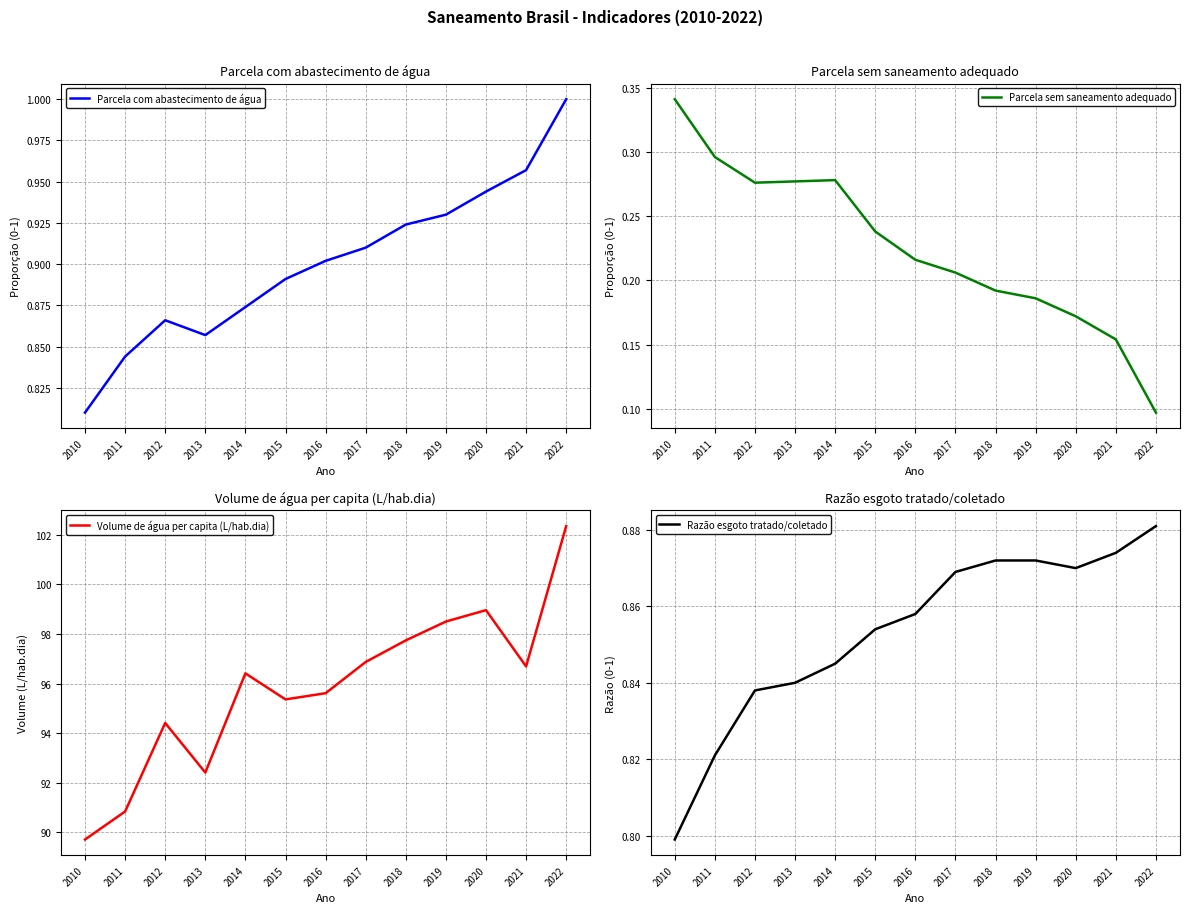

Where is the first local maximum for Parcela sem saneamento adequado?

2014